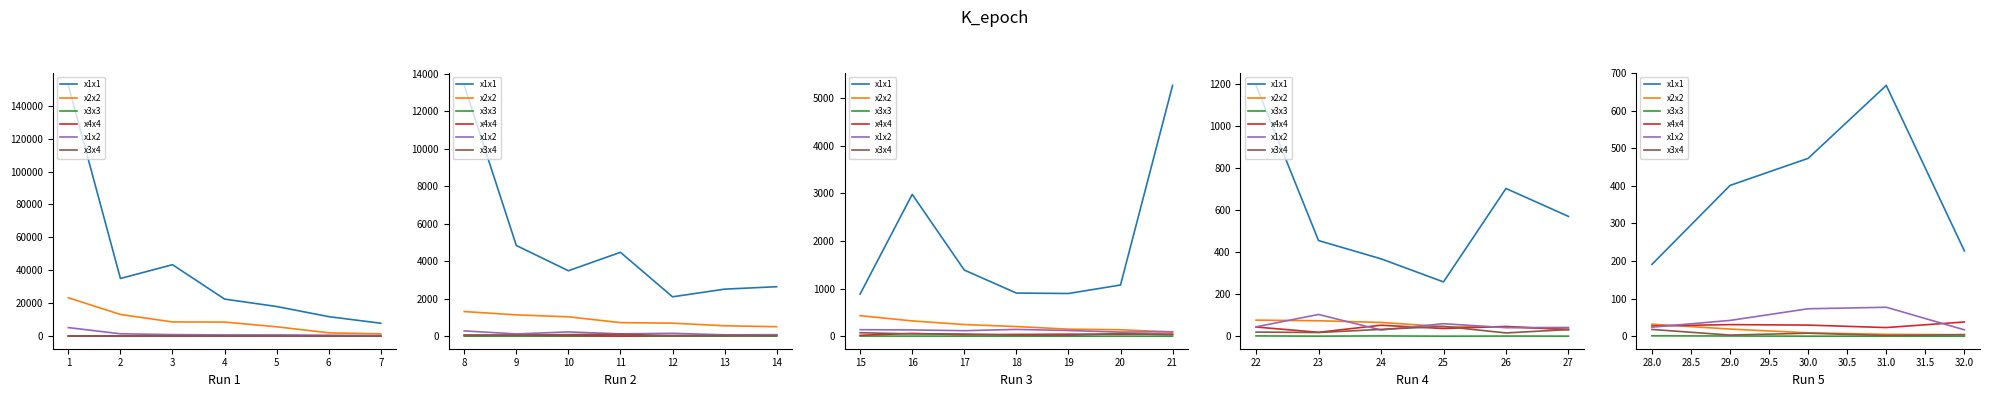

What is the average value of the x3x3 series?

0.4